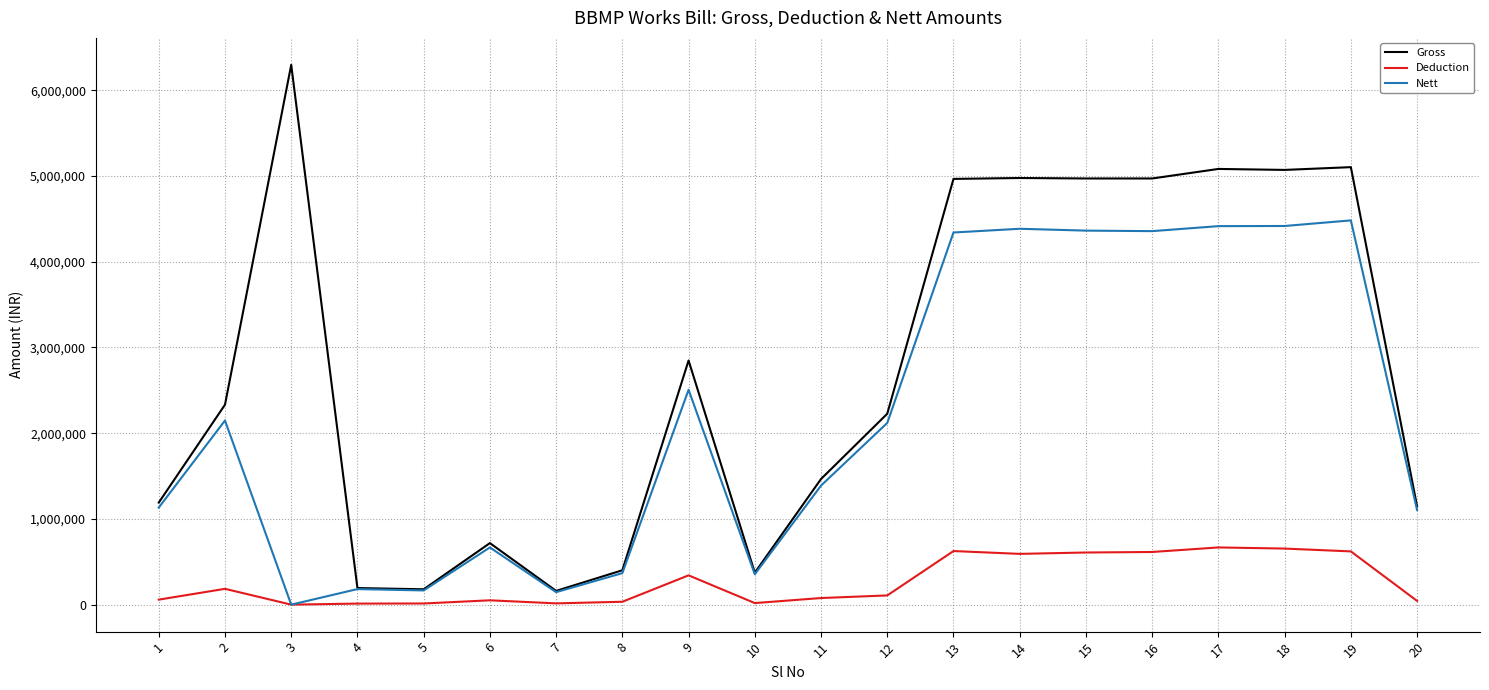

Which series has the widest spread of values?

Gross